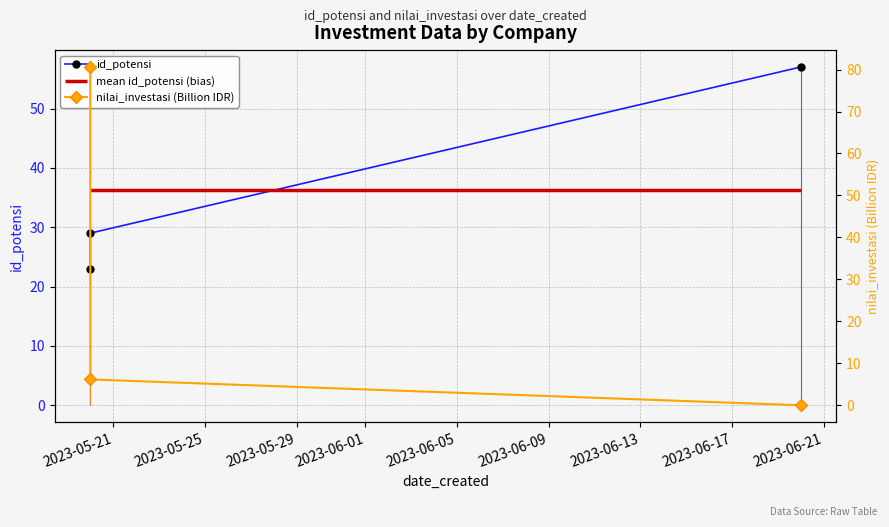

At how many categories does at least one series exceed 11?

3